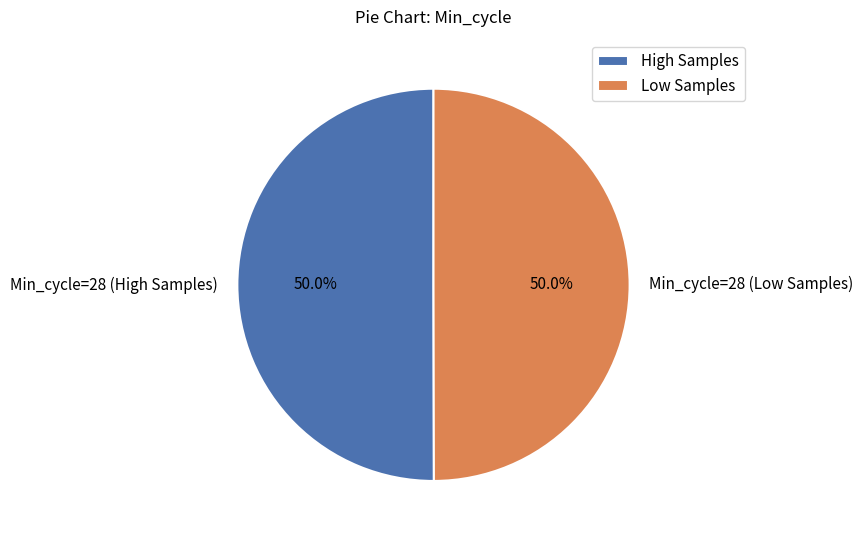

Count the number of slices in the pie.

2